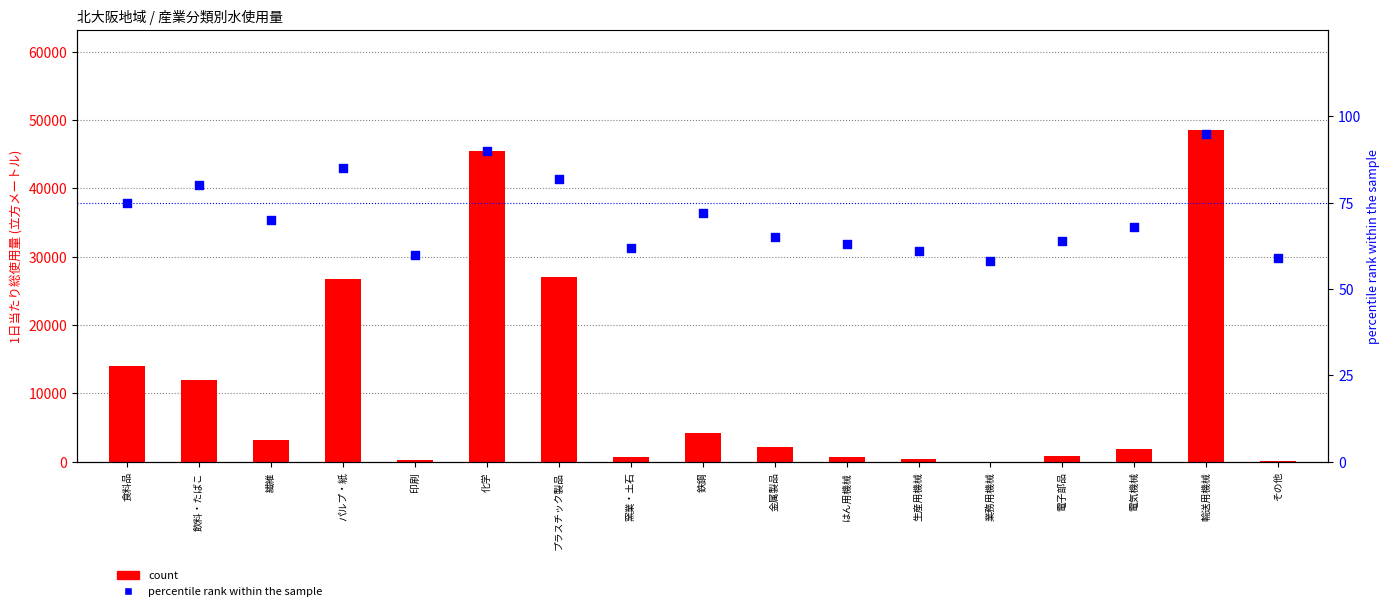

Which series has the widest spread of Y values?

count